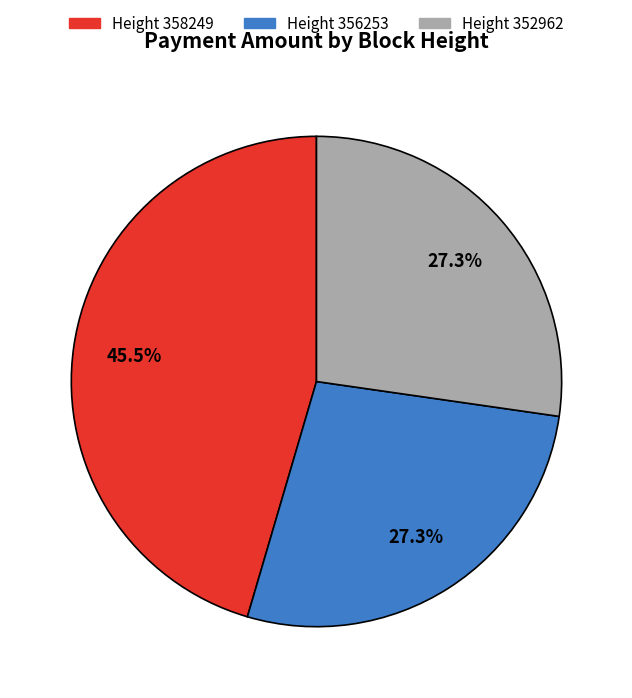

Is there a majority slice in this chart?

No